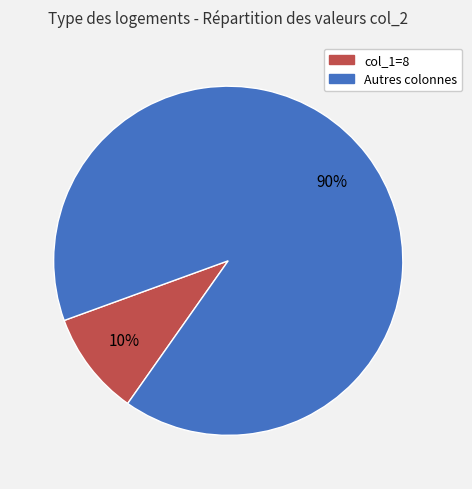

To the nearest percent, what is the average slice percentage?

50%